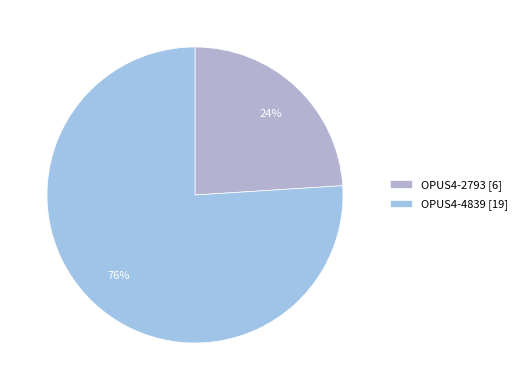

How many segments does this pie chart have?

2